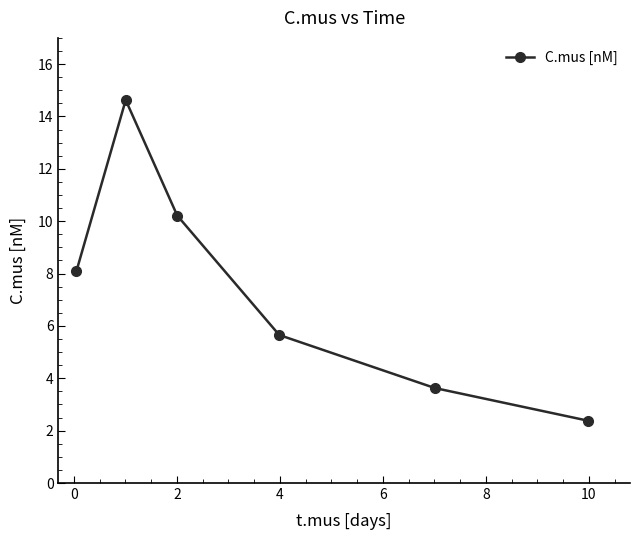

Reading left to right, what are all the values shown in this chart?

8.1	14.6	10.2	5.7	3.6	2.4